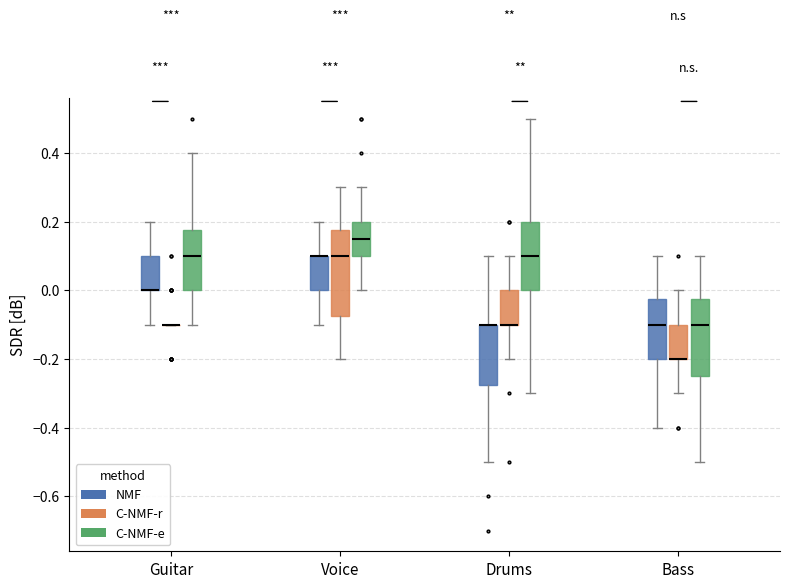

Which box is the tallest, from its lower edge to its upper edge?

Voice (C-NMF-r)